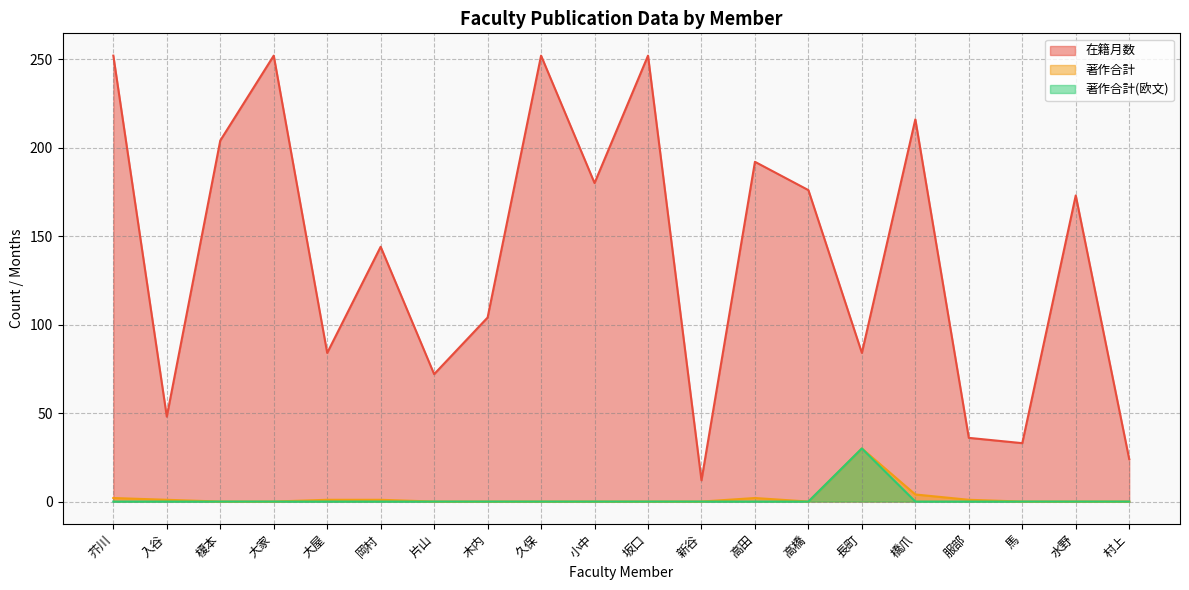

Rank the categories by 著作合計 value from highest to lowest.

長町, 橋爪, 芥川, 高田, 入谷, 大屋, 岡村, 服部, 榎本, 大家, 片山, 木内, 久保, 小中, 坂口, 新谷, 高橋, 馬, 水野, 村上